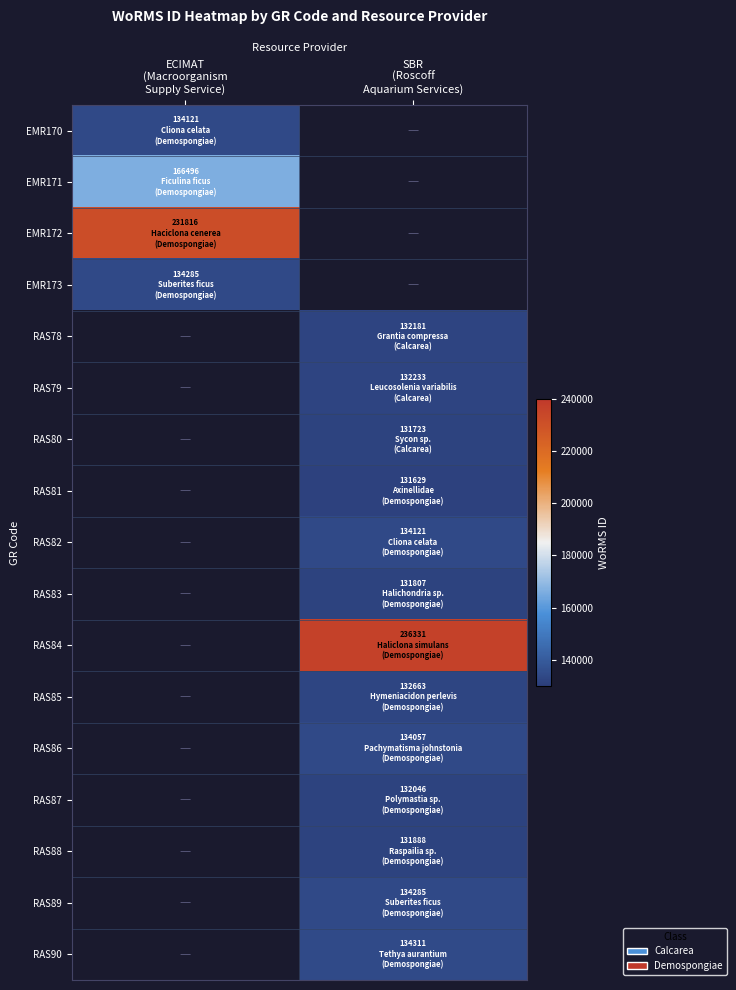

Between ECIMAT
(Macroorganism
Supply Service) and SBR
(Roscoff
Aquarium Services), which is larger?

SBR
(Roscoff
Aquarium Services)